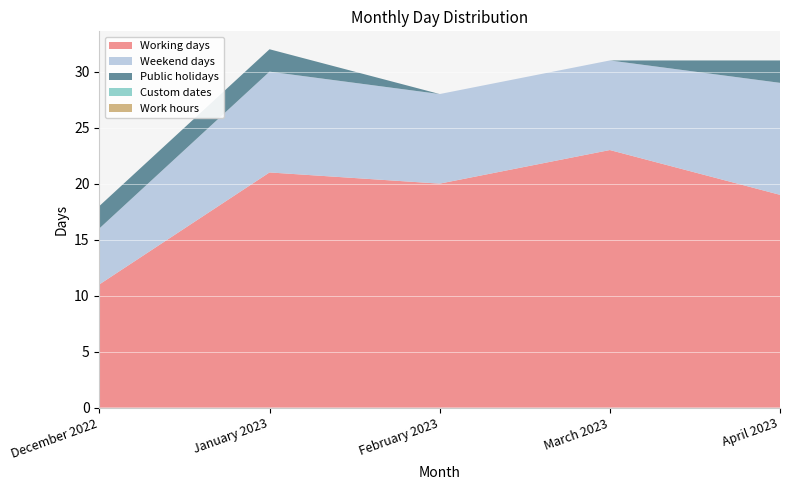

Reading left to right, list all the values displayed in this chart.

Working days: 11	21	20	23	19
Weekend days: 5	9	8	8	10
Public holidays: 2	2	0	0	2
Custom dates: 0	0	0	0	0
Work hours: 0	0	0	0	0